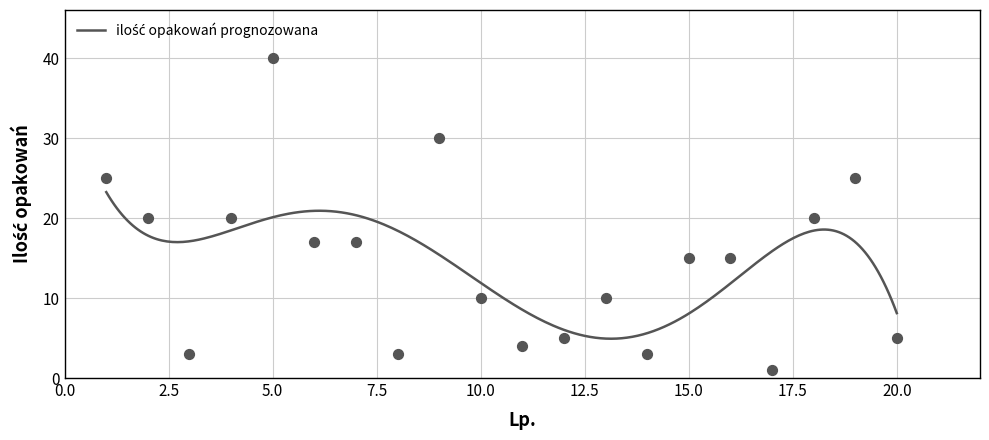

Approximately how many times larger is the value at 2 compared to 20?

4.0